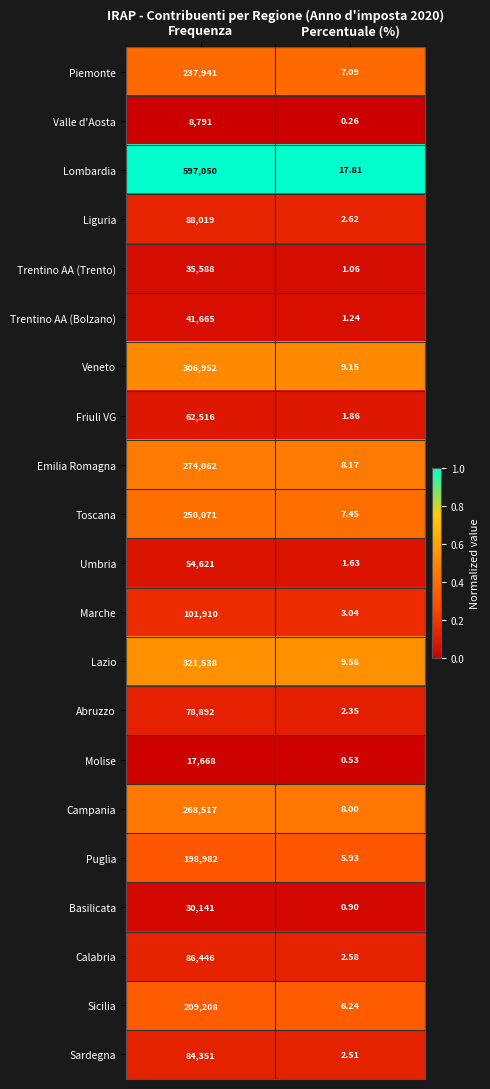

Which series changed the most between Frequenza and Percentuale (%)?

Lombardia